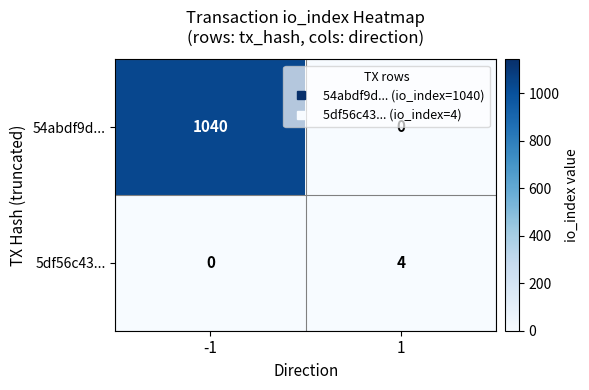

Is it true that 54abdf9d... equals 1040 at -1?

True